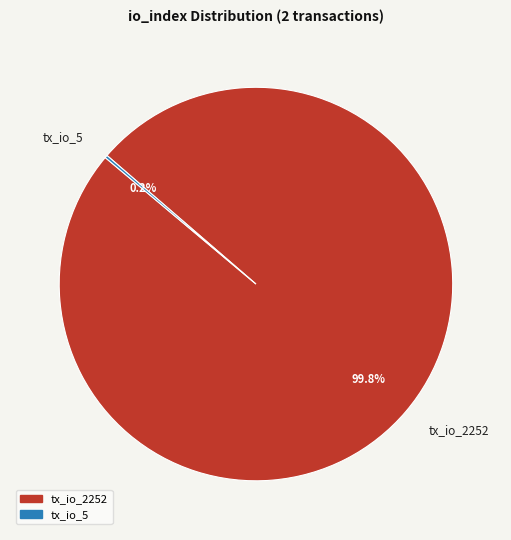

Does any single category account for the majority?

Yes